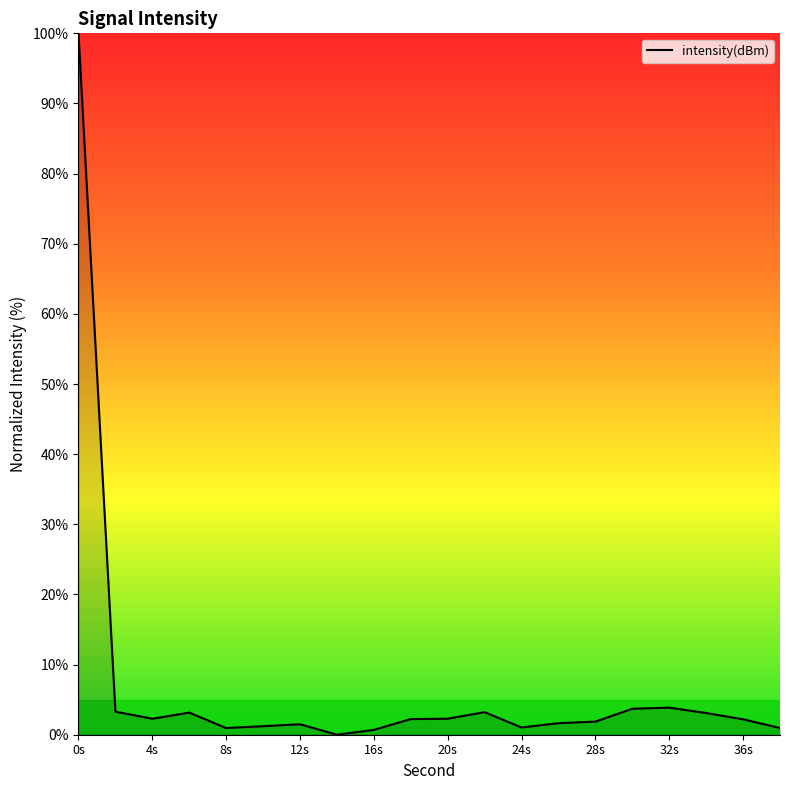

What is the greatest value displayed?

100.0